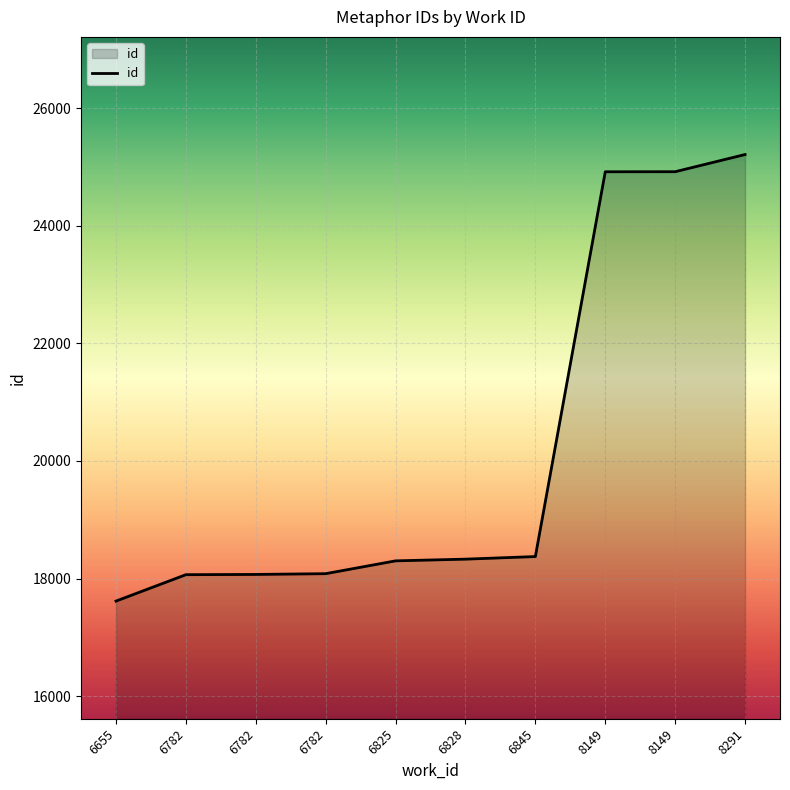

Is this an area chart (filled region under the line)?

Yes